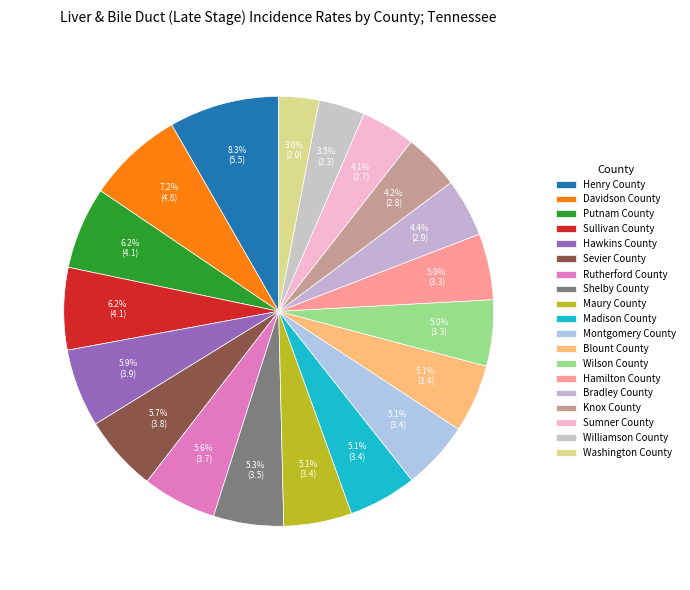

How many slices are in this pie chart?

19